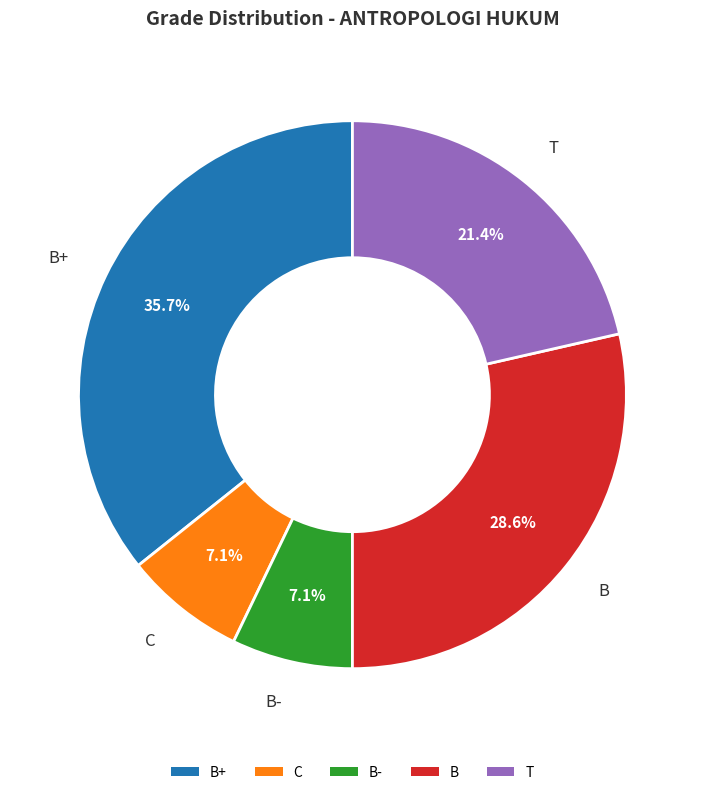

Between T and B+, which is larger?

B+